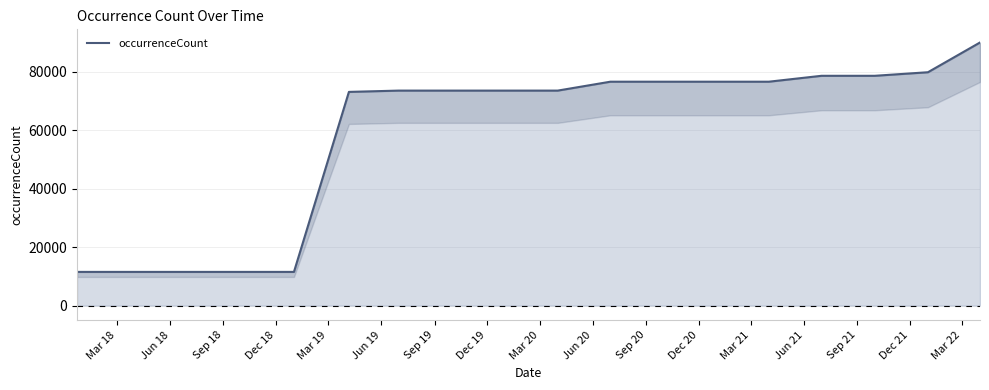

Which has a higher value, Sep 20 or Sep 19?

Sep 20